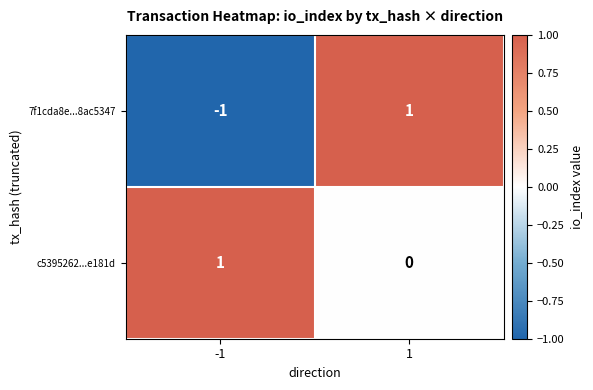

Rank the series at 1 from lowest to highest value.

c5395262...e181d, 7f1cda8e...8ac5347